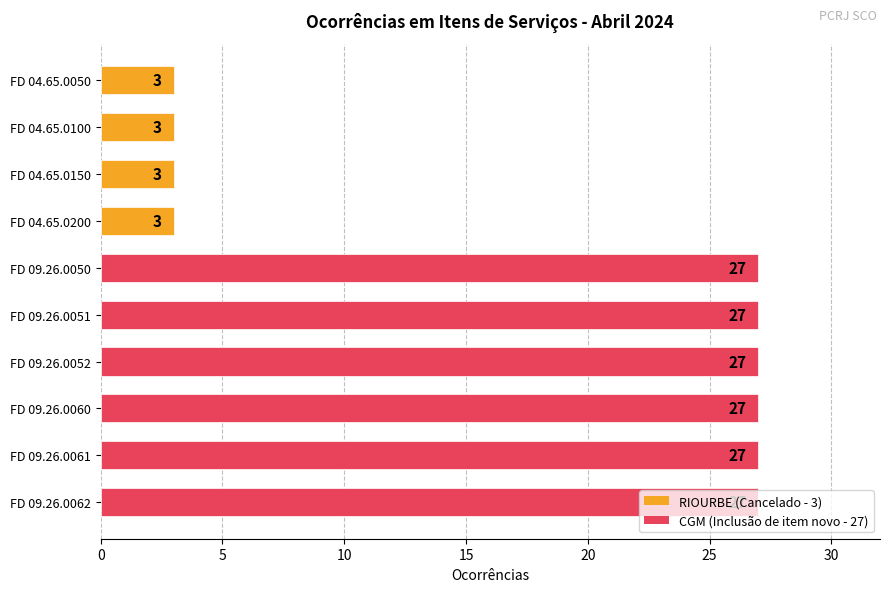

Approximately how many times larger is the value at FD 09.26.0051 compared to FD 09.26.0061?

1.0